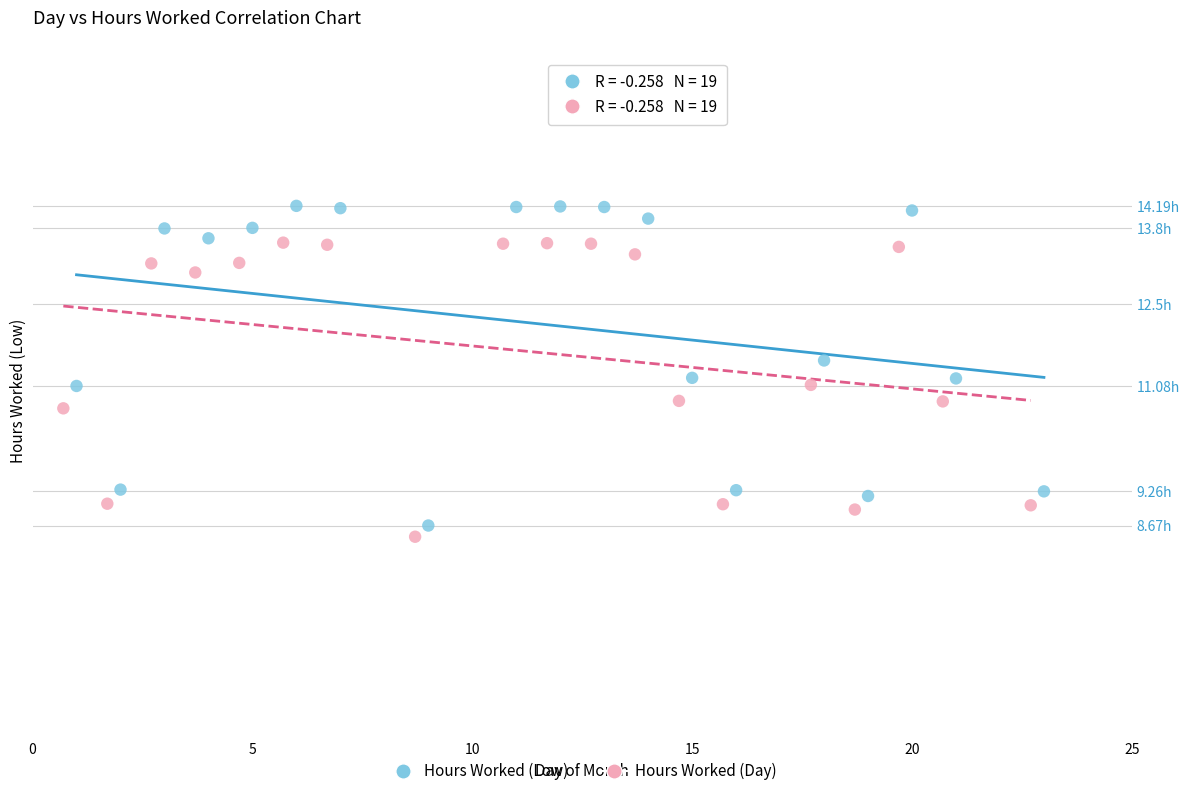

Which series reaches the maximum Y coordinate?

Hours Worked (Low)